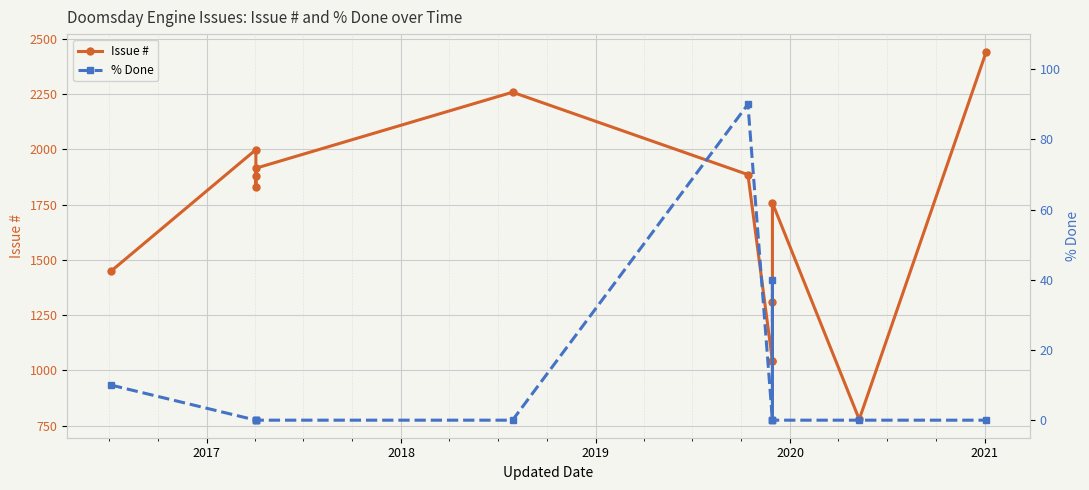

True or false: Issue # and % Done cross at least once.

False